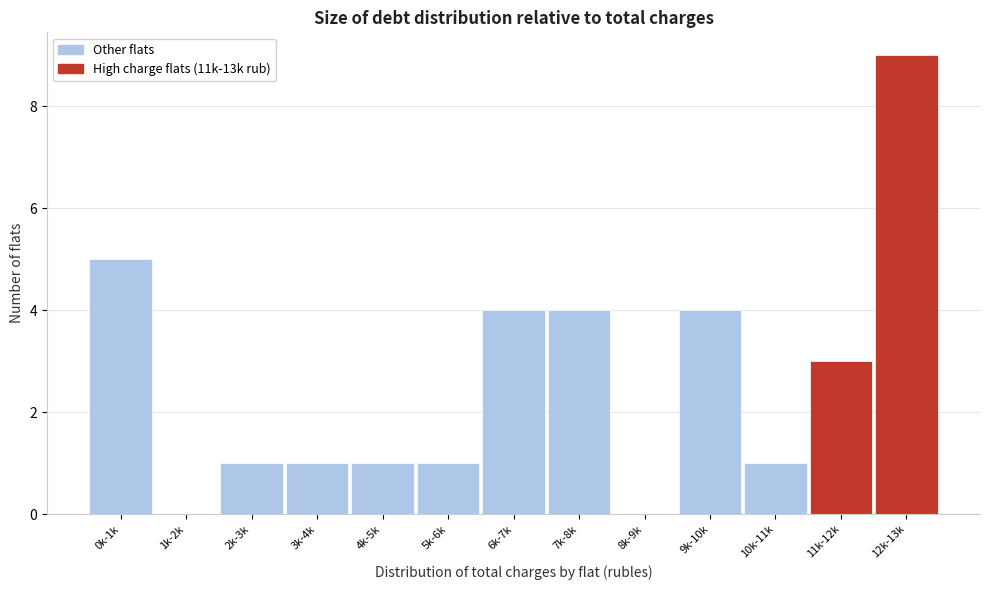

Reading left to right, transcribe all the data shown in this chart.

0k-1k=5	1k-2k=0	2k-3k=1	3k-4k=1	4k-5k=1	5k-6k=1	6k-7k=4	7k-8k=4	8k-9k=0	9k-10k=4	10k-11k=1	11k-12k=3	12k-13k=9